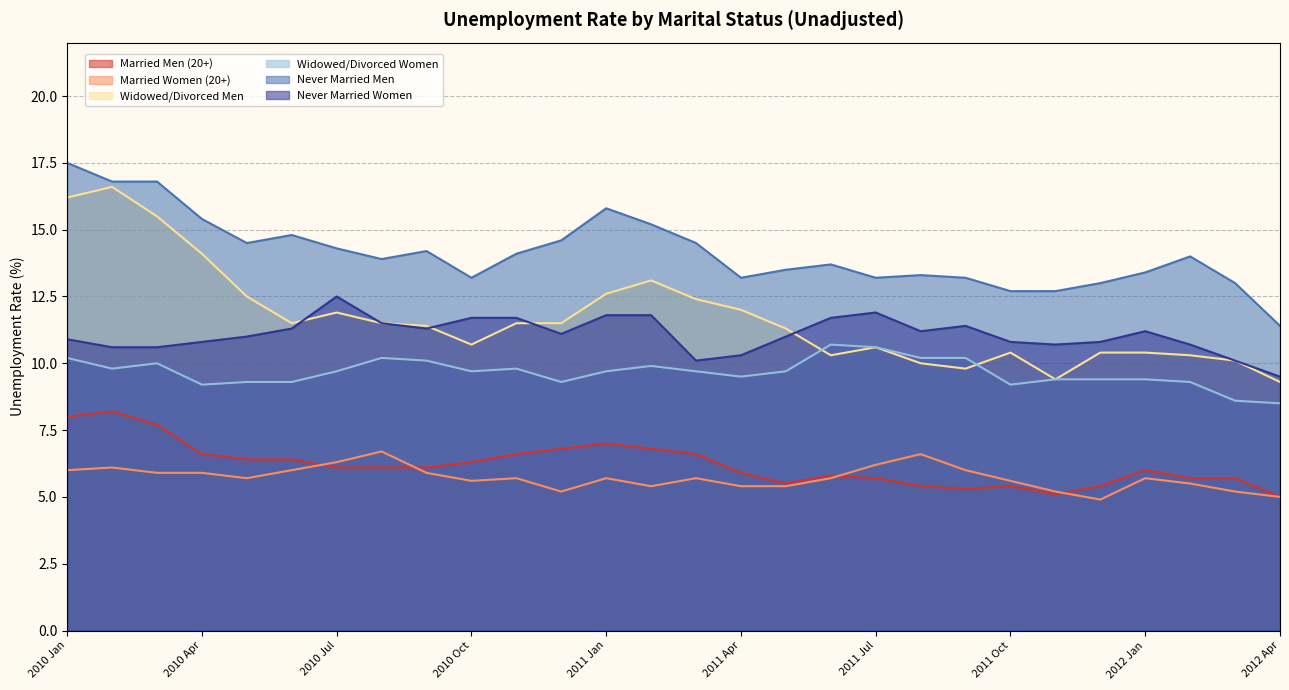

Is the value of Never Married Women at 2010 Sep greater than the value of Married Women (20+) at 2011 Nov?

Yes